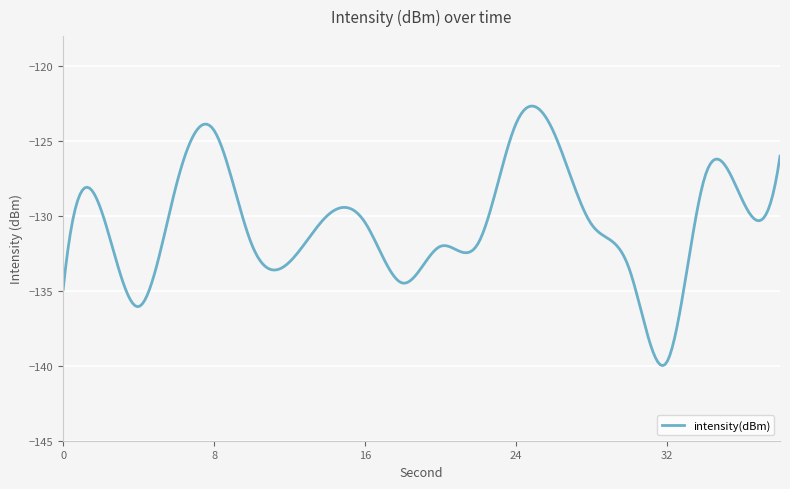

What is the difference between the maximum and minimum values?

17.3